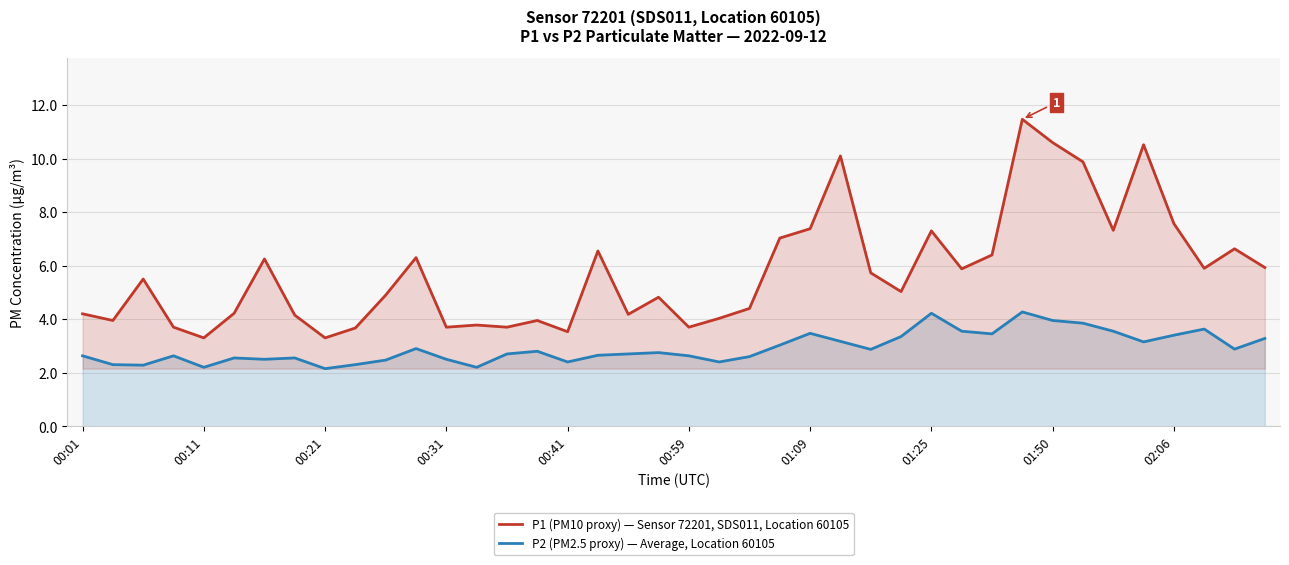

What are all the series names shown in the legend?

P1 (PM10 proxy) — Sensor 72201, SDS011, Location 60105, P2 (PM2.5 proxy) — Average, Location 60105